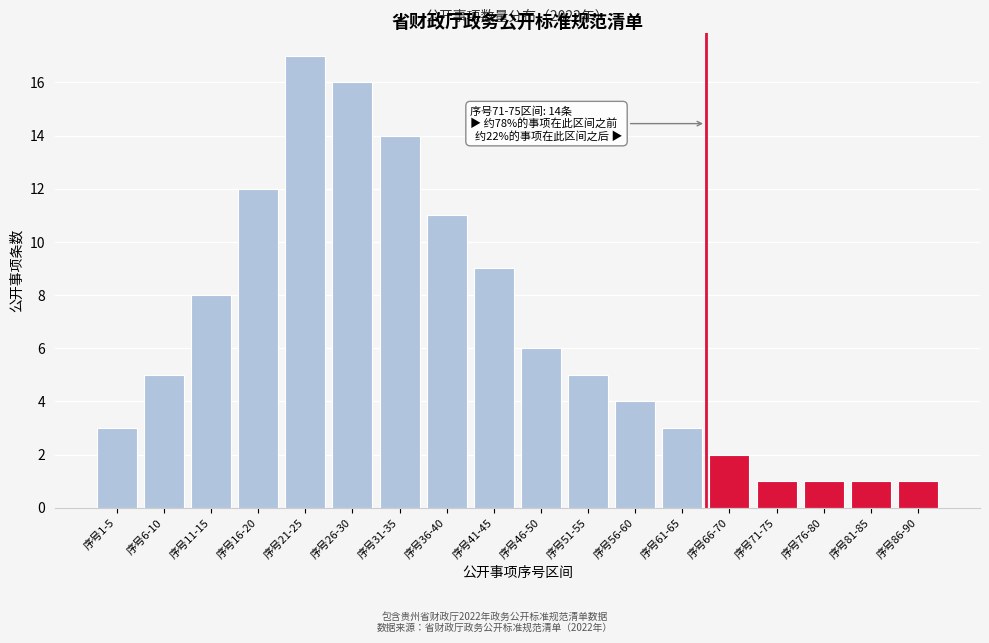

Reading left to right, list all the values displayed in this chart.

序号1-5=3	序号6-10=5	序号11-15=8	序号16-20=12	序号21-25=17	序号26-30=16	序号31-35=14	序号36-40=11	序号41-45=9	序号46-50=6	序号51-55=5	序号56-60=4	序号61-65=3	序号66-70=2	序号71-75=1	序号76-80=1	序号81-85=1	序号86-90=1